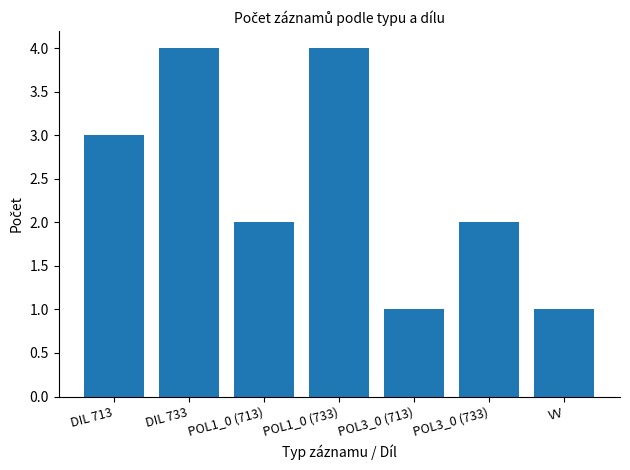

Reading left to right, what are all the values shown in this chart?

3	4	2	4	1	2	1